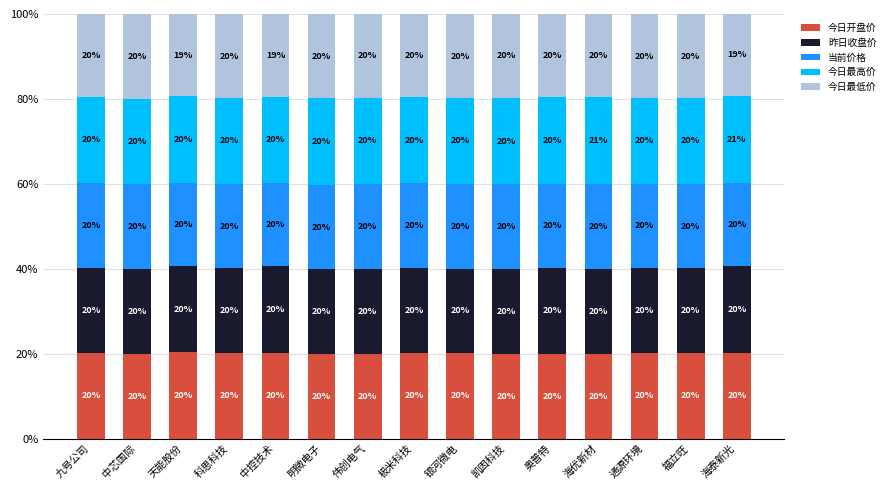

The 今日开盘价 series shows 19.9 at 明微电子. True or false?

True